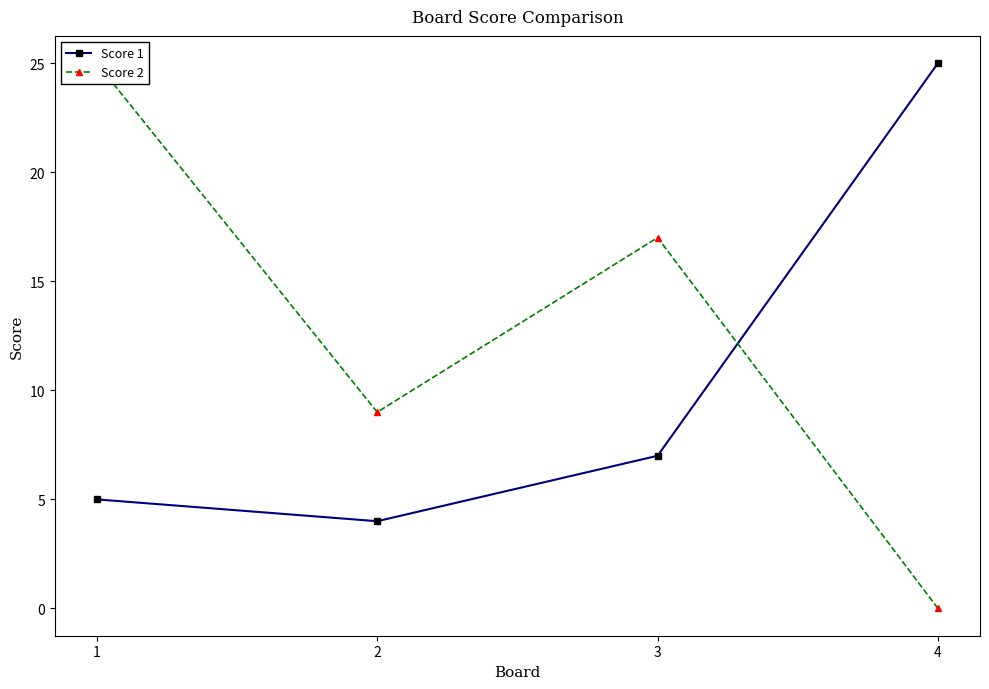

Reading left to right, list all the values displayed in this chart.

Score 1: 1=5	2=4	3=7	4=25
Score 2: 1=25	2=9	3=17	4=0